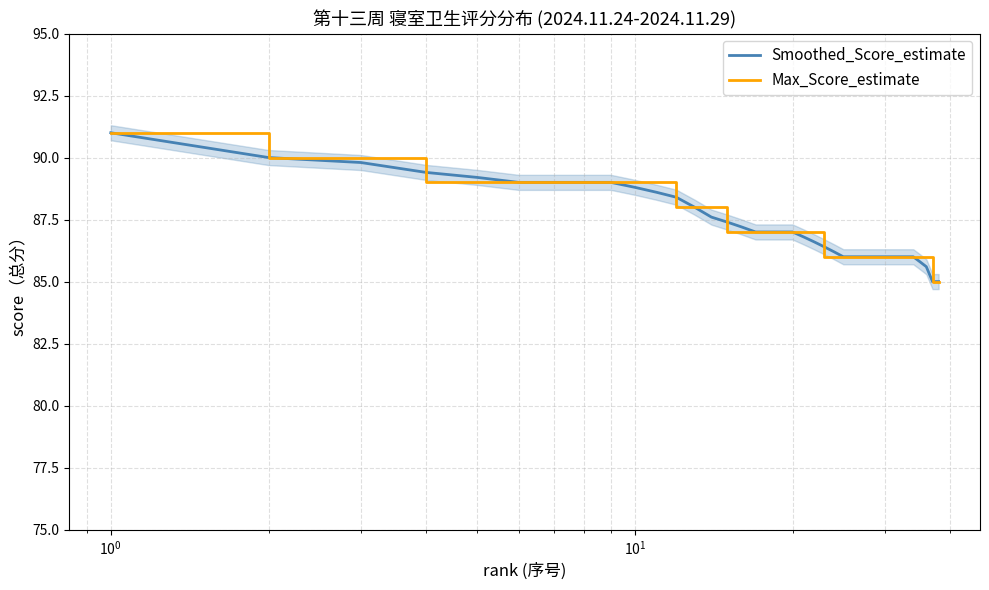

What is the minimum value for Max_Score_estimate?

85.0